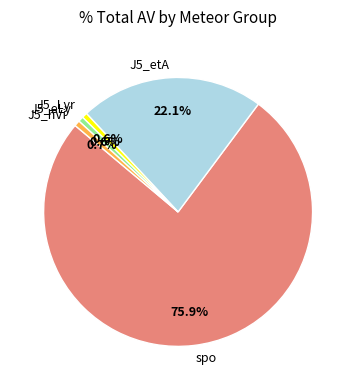

Which category has the biggest portion of the pie?

spo